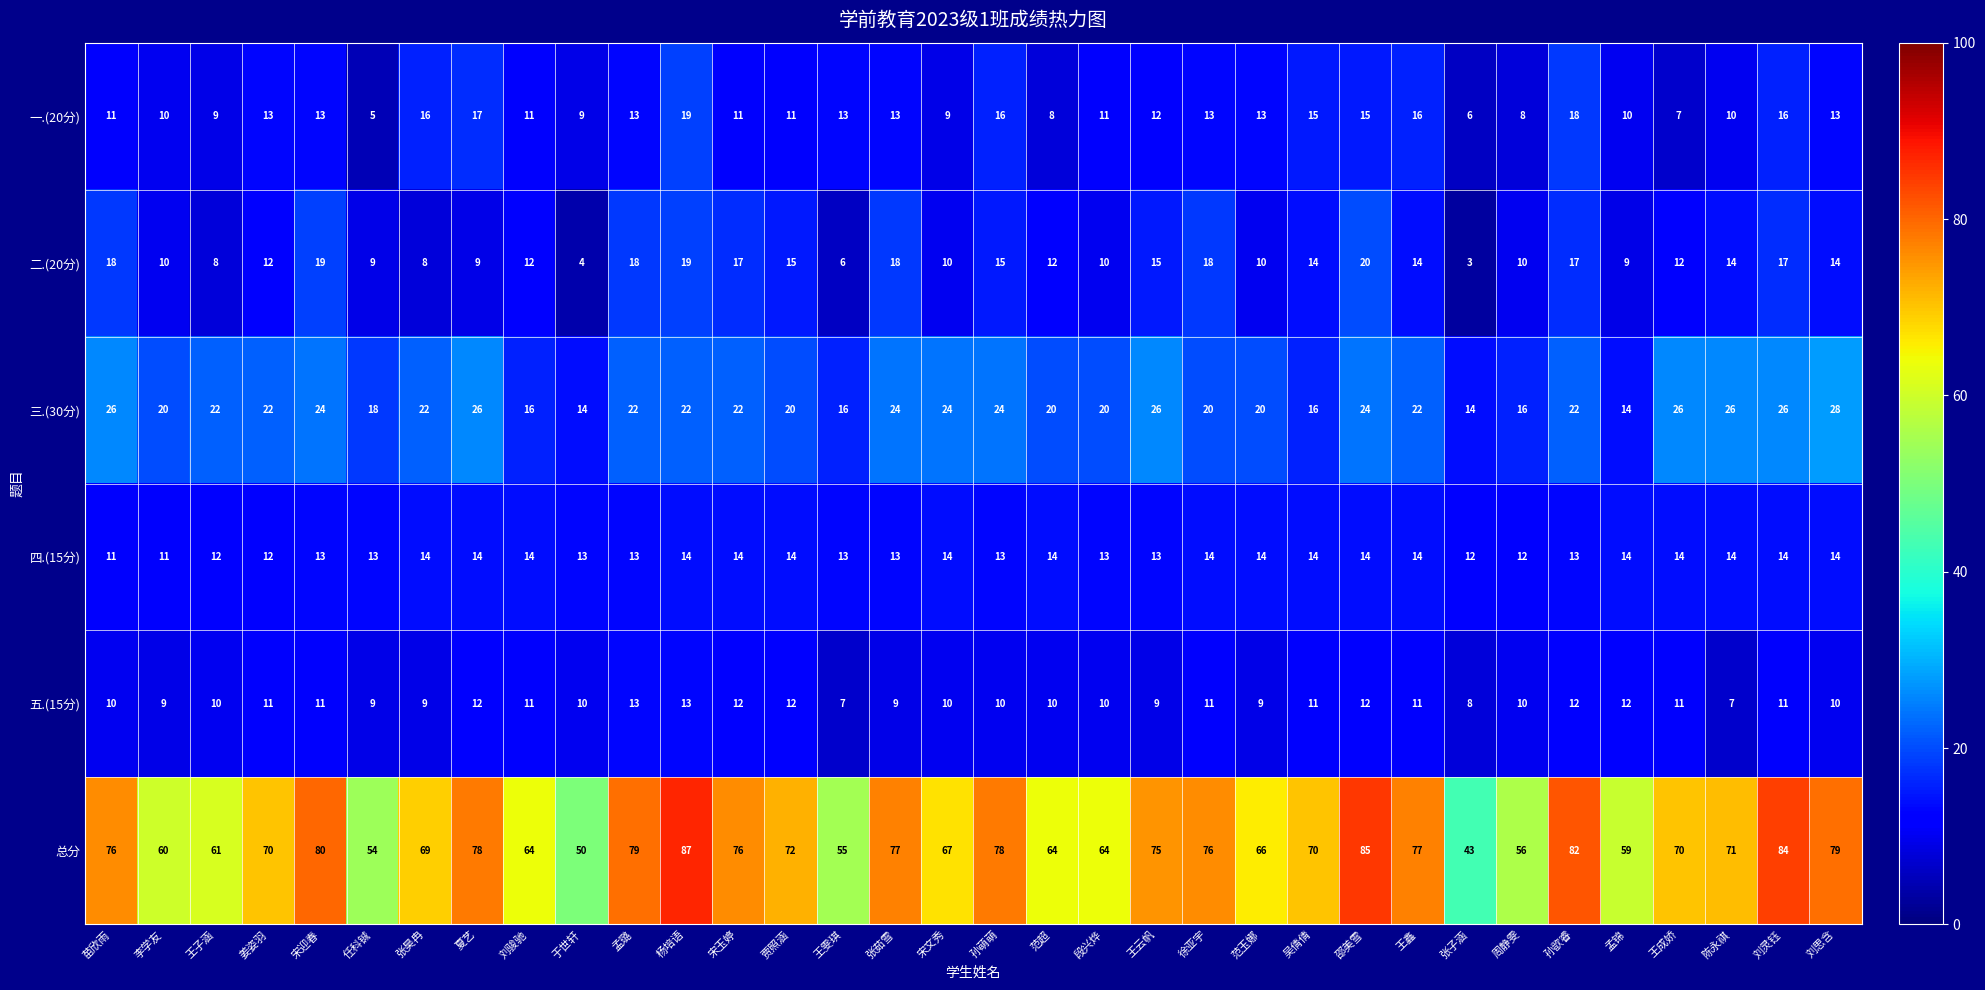

List the series in order of their peak value, highest first.

总分, 三.(30分), 二.(20分), 一.(20分), 四.(15分), 五.(15分)